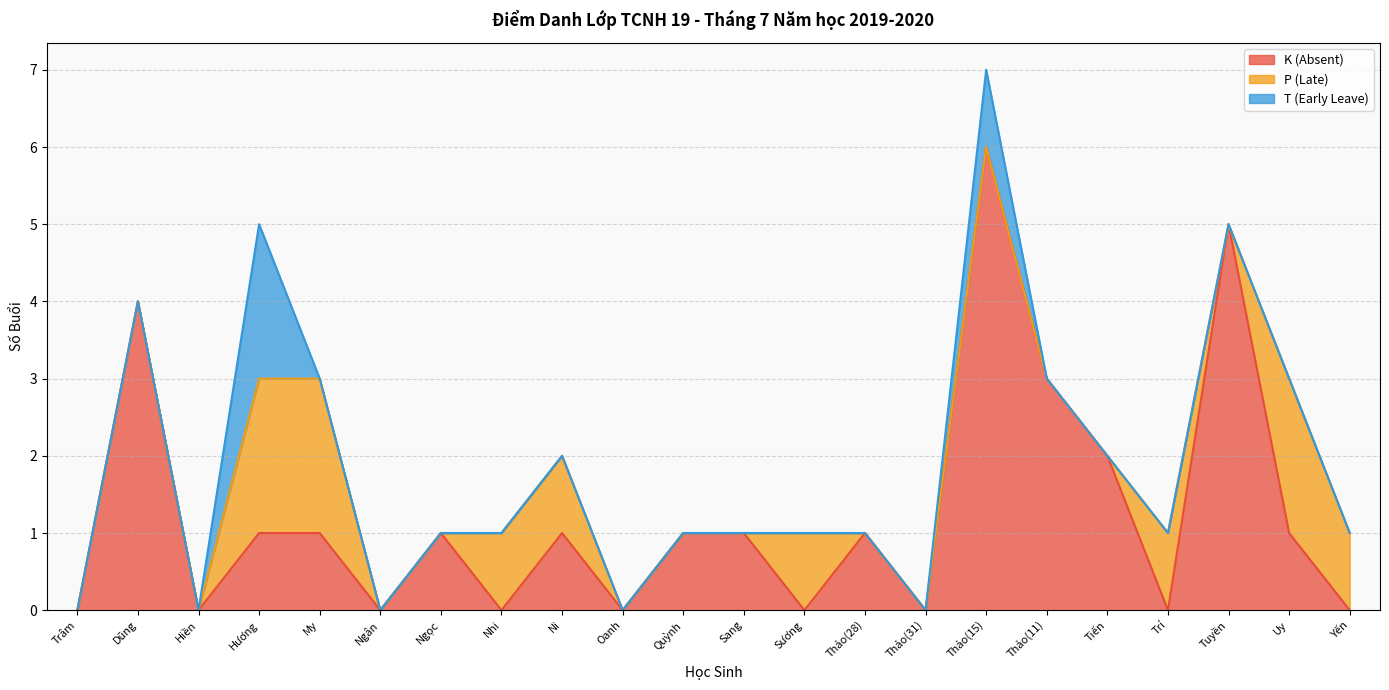

Rank the series by their average value, from highest to lowest.

K (Absent), P (Late), T (Early Leave)